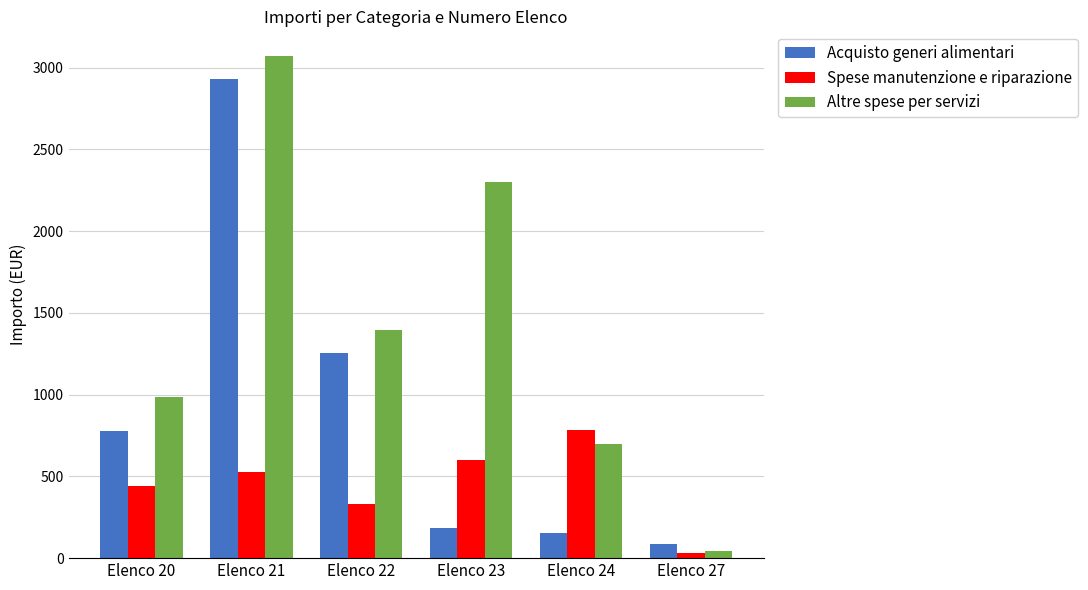

Reading left to right, extract all data points from this chart.

Acquisto generi alimentari: Elenco 20=780.6	Elenco 21=2928.1	Elenco 22=1253.0	Elenco 23=183.6	Elenco 24=150.9	Elenco 27=88.9
Spese manutenzione e riparazione: Elenco 20=444.0	Elenco 21=528.0	Elenco 22=331.0	Elenco 23=597.5	Elenco 24=781.0	Elenco 27=29.8
Altre spese per servizi: Elenco 20=988.6	Elenco 21=3069.0	Elenco 22=1392.7	Elenco 23=2297.9	Elenco 24=695.8	Elenco 27=41.0